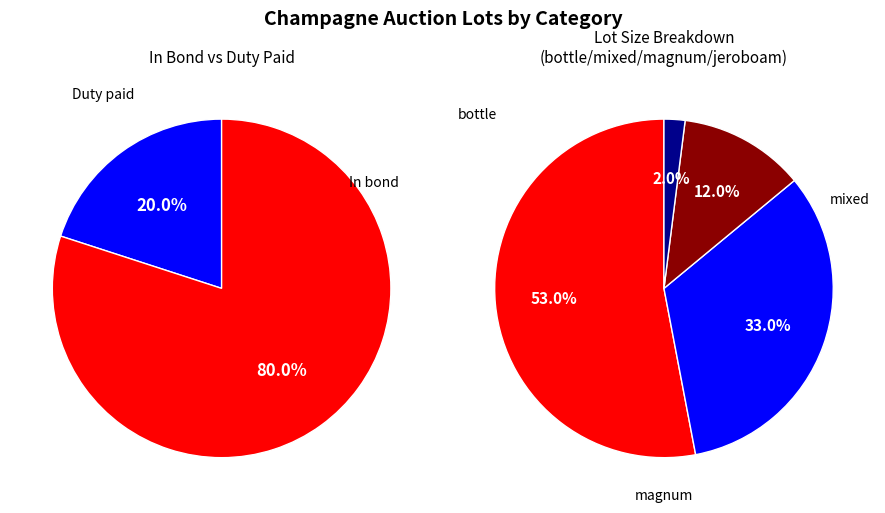

What is the largest slice in the pie chart?

In bond